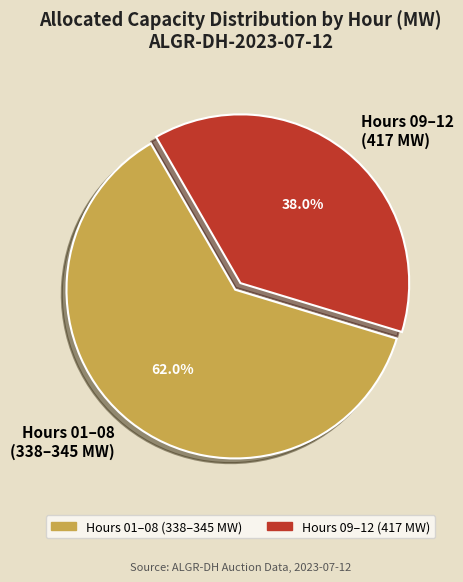

Which has a higher value, Hours 09–12 (417 MW) or Hours 01–08 (338–345 MW)?

Hours 01–08 (338–345 MW)